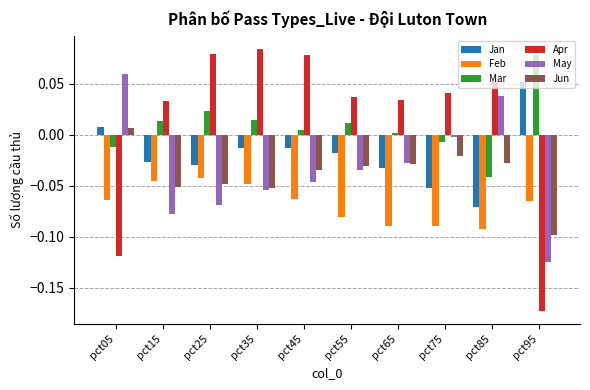

True or false: Jun has a value of -0.1 at pct15.

True